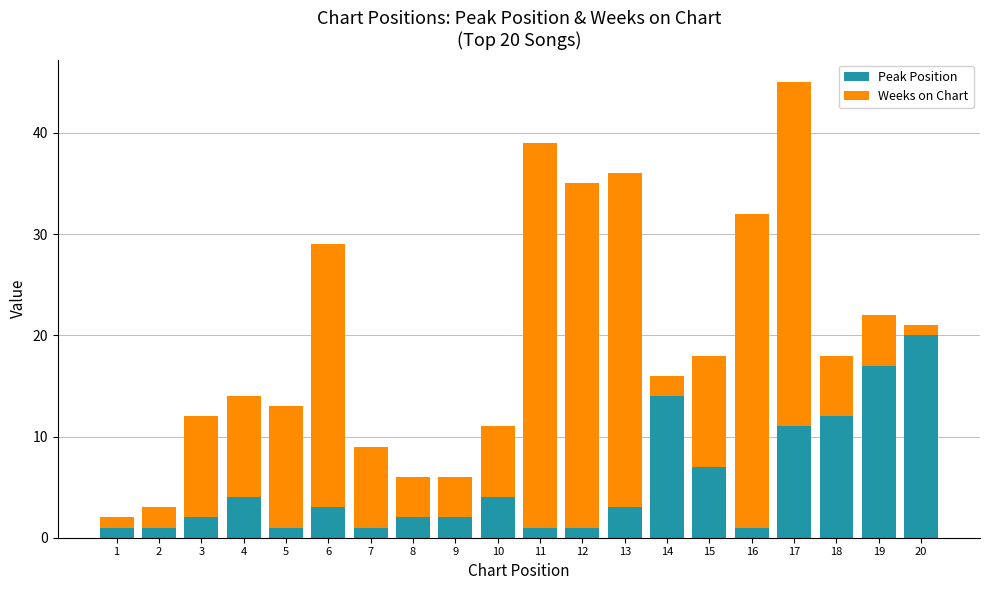

How many bars are there in total?

20